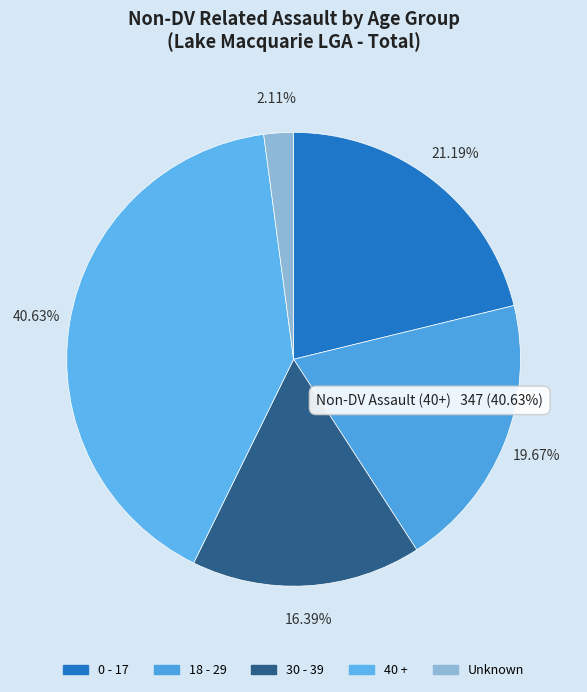

Is there any slice that represents more than half of the pie?

No